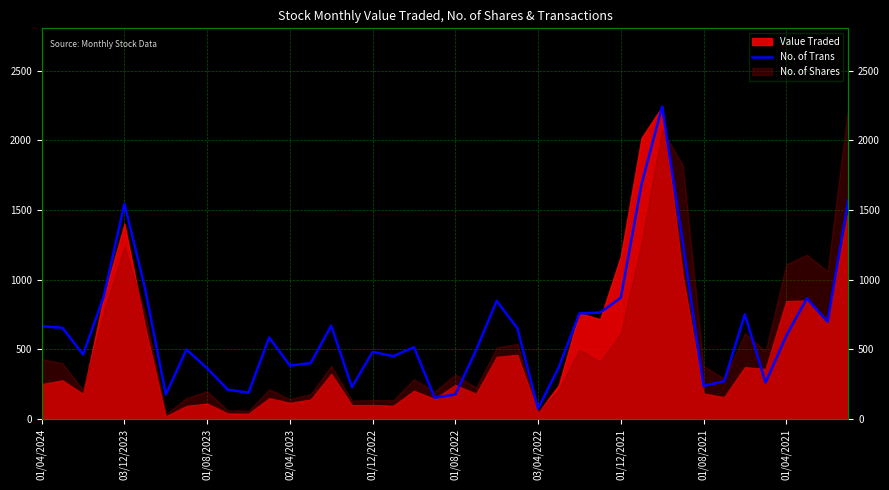

Read the value at 13.

401